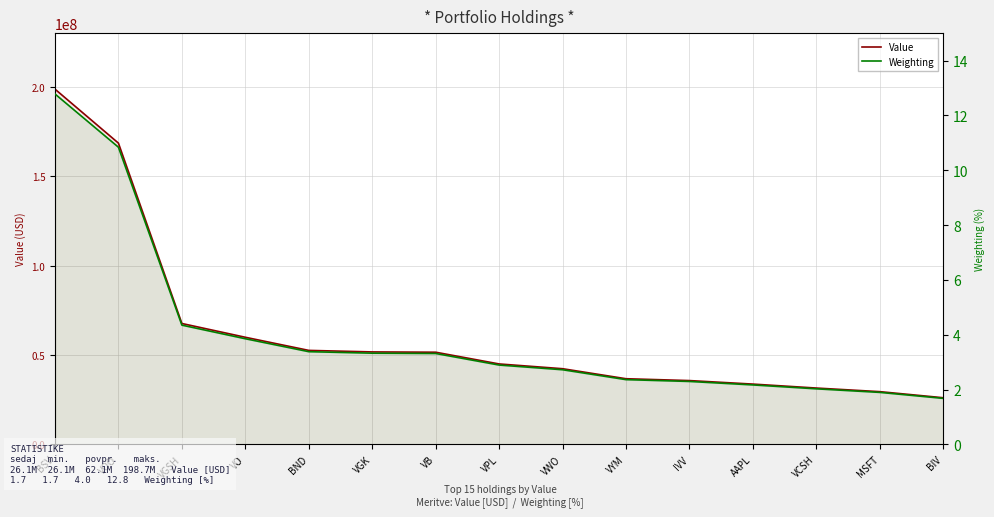

At how many categories does at least one series exceed 5258726?

15